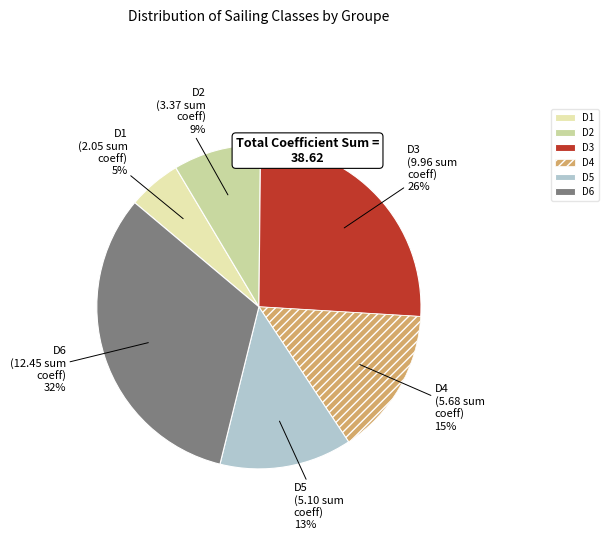

To the nearest percent, what portion does D6 represent?

32%